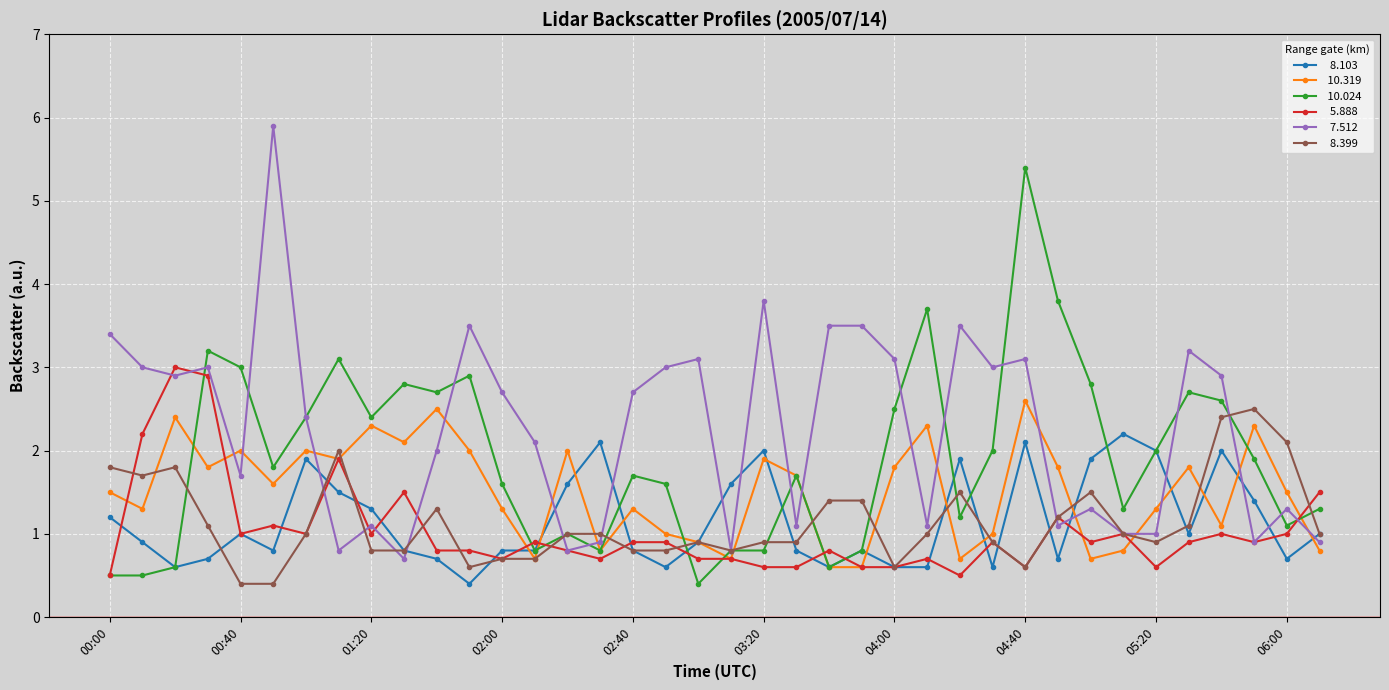

What is the maximum value shown in the chart?

5.9